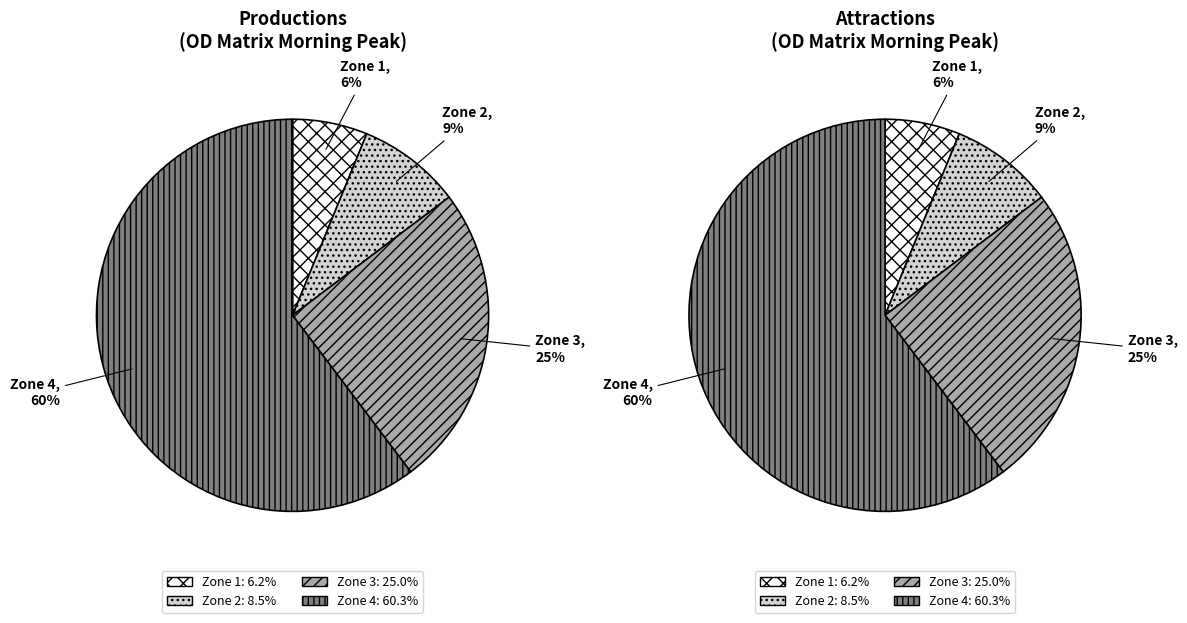

Which slice is the smallest?

Zone 1